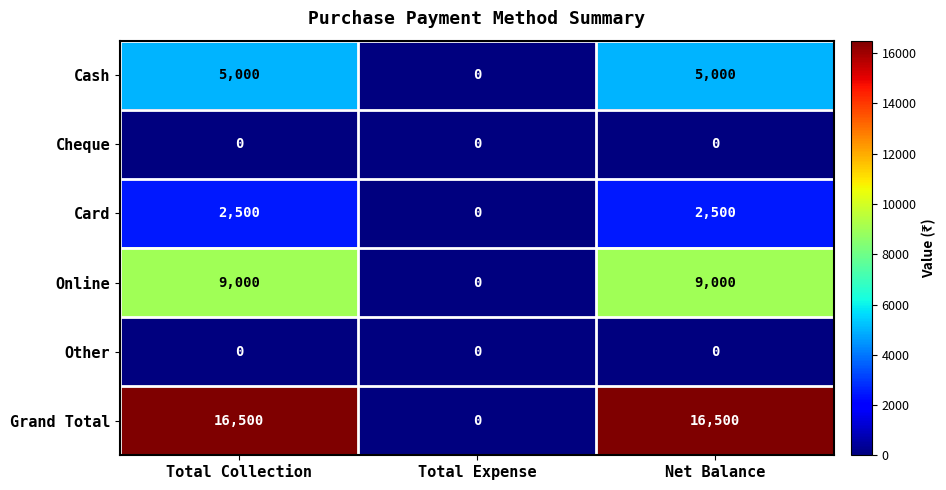

At which label does Online reach its minimum?

Total Expense